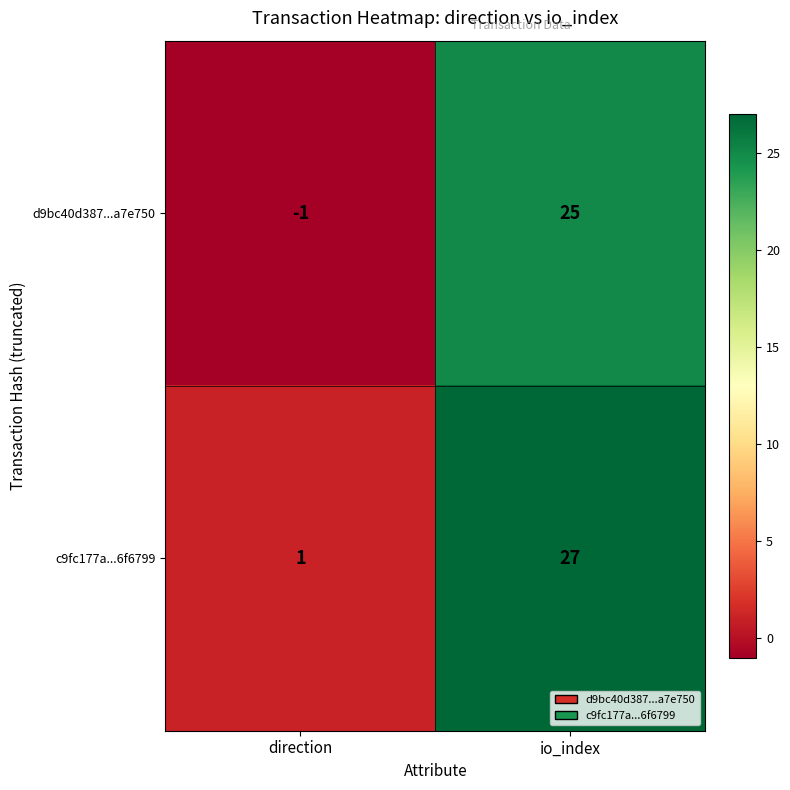

What is the minimum value shown in the chart?

-1